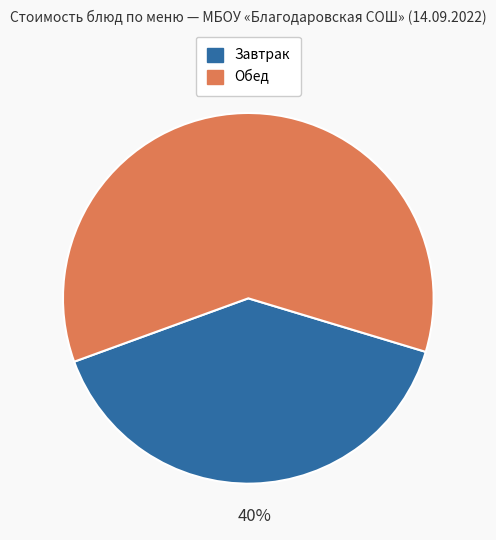

How many segments does this pie chart have?

2